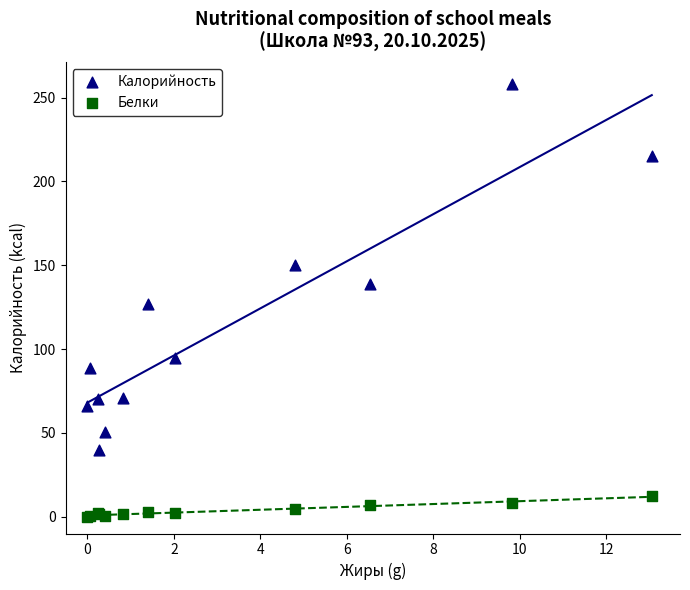

Which series reaches the maximum Y coordinate?

Калорийность